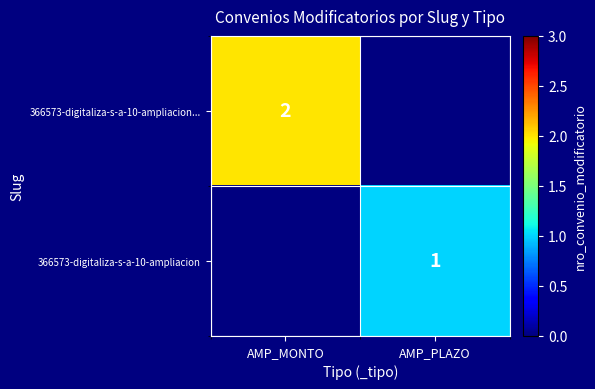

The 366573-digitaliza-s-a-10-ampliacion series shows 0 at AMP_PLAZO. True or false?

False